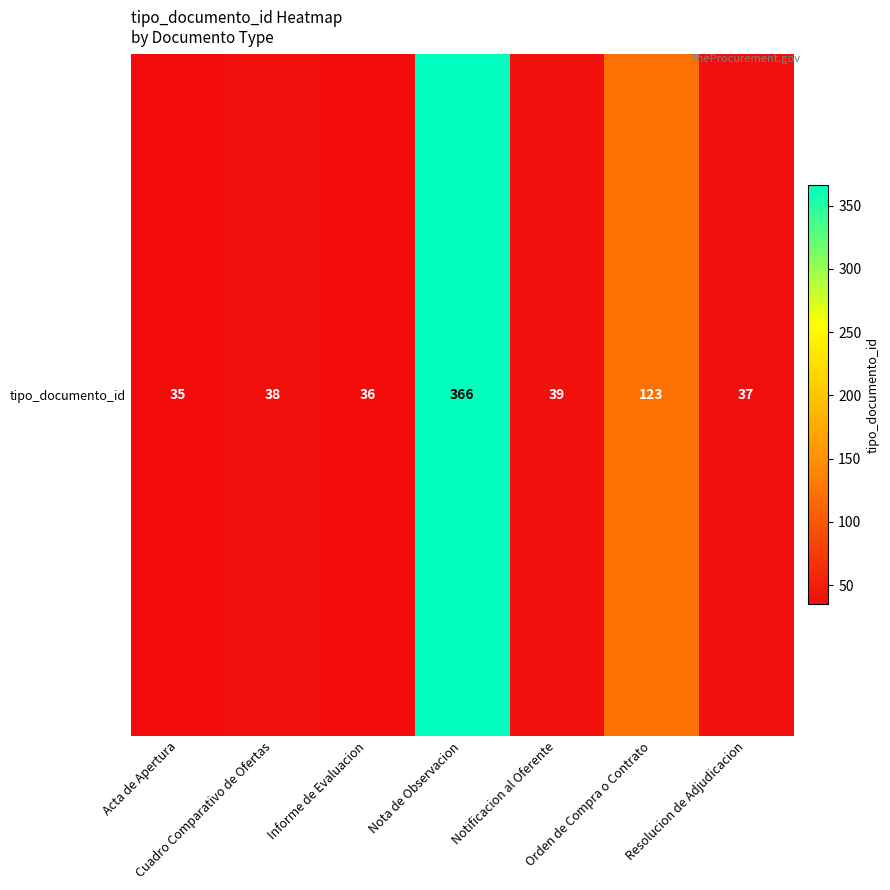

List the labels in order of value, smallest first.

Acta de Apertura, Informe de Evaluacion, Resolucion de Adjudicacion, Cuadro Comparativo de Ofertas, Notificacion al Oferente, Orden de Compra o Contrato, Nota de Observacion